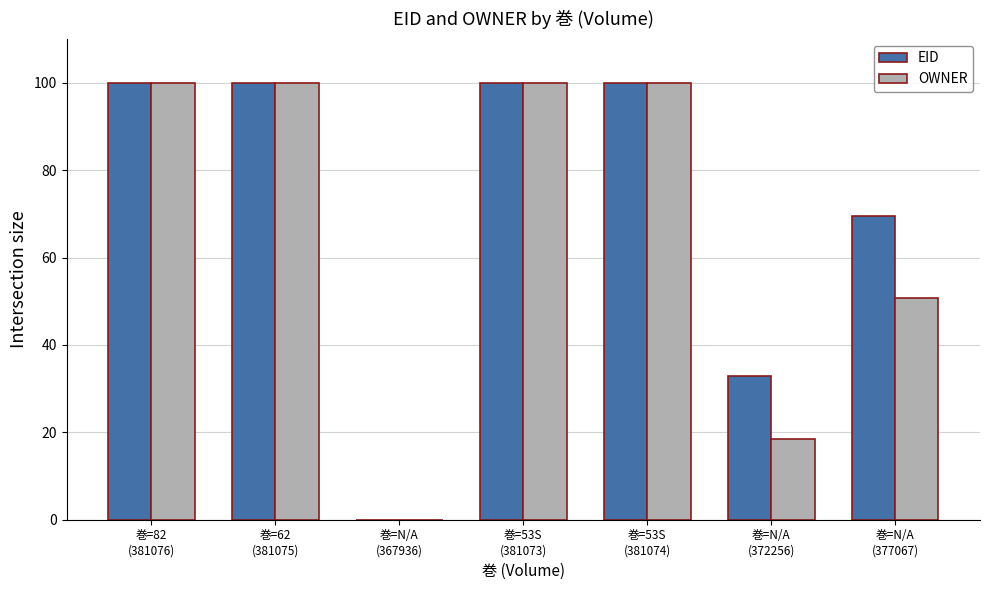

What is the maximum value for EID?

100.0